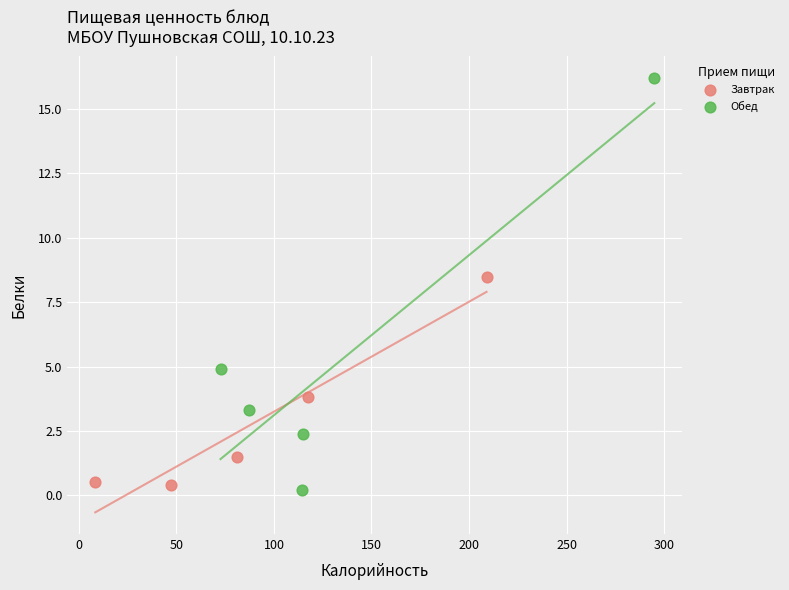

Which series has the widest spread of Y values?

Обед